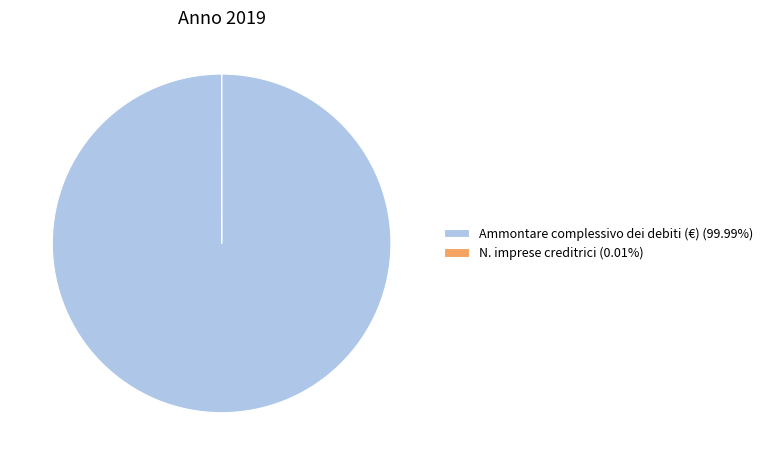

Does Ammontare complessivo dei debiti (€) (99.99%) represent more than half of the total?

Yes